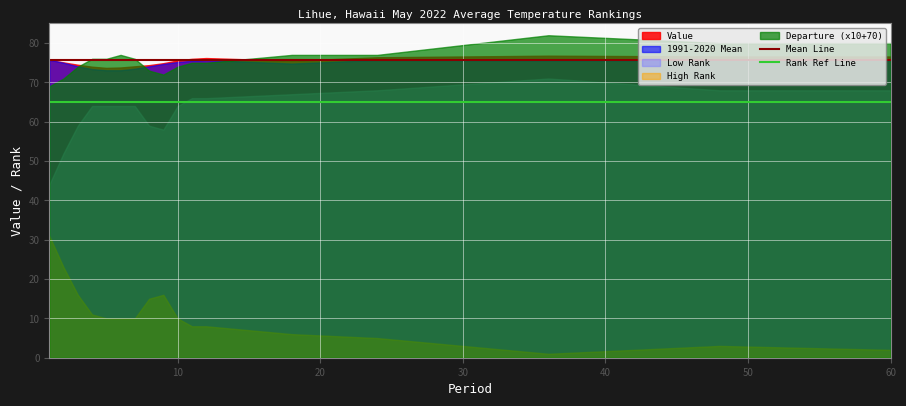

Which series has the largest range (max minus min)?

High Rank